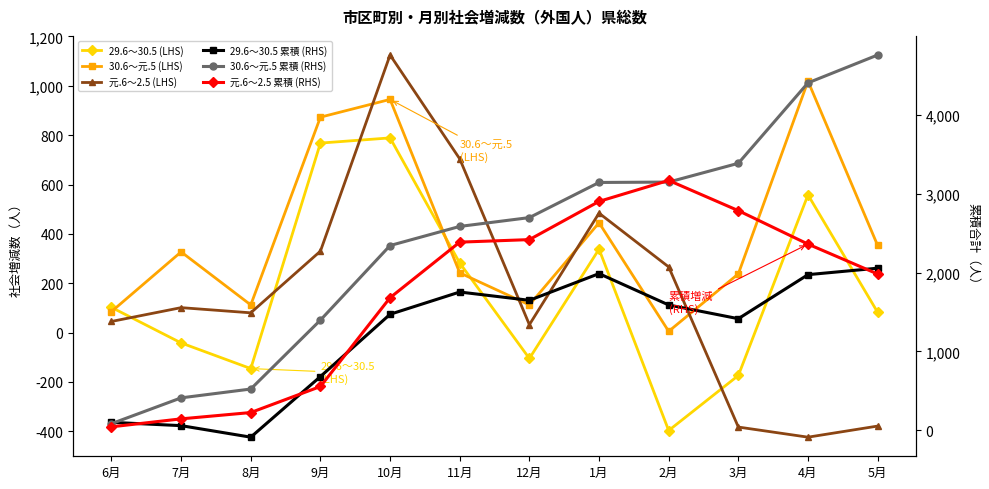

Which series changed the most between 8月 and 1月?

元.6～2.5 累積 (RHS)